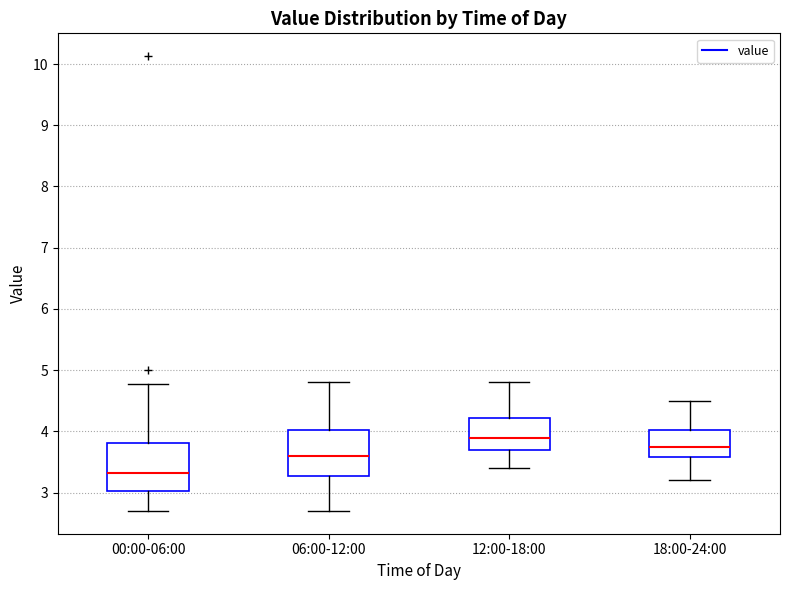

Reading left to right, transcribe this box plot: for each box, give where its median line is, the range the box spans, and where its two whiskers end, as read against the y-axis. The values are not printed on the chart, so give them approximately, as read against the axis.

00:00-06:00: median 3.3, box 3.0 to 3.8, whiskers 2.7 to 4.8
06:00-12:00: median 3.6, box 3.3 to 4.0, whiskers 2.7 to 4.8
12:00-18:00: median 3.9, box 3.7 to 4.2, whiskers 3.4 to 4.8
18:00-24:00: median 3.8, box 3.6 to 4.0, whiskers 3.2 to 4.5